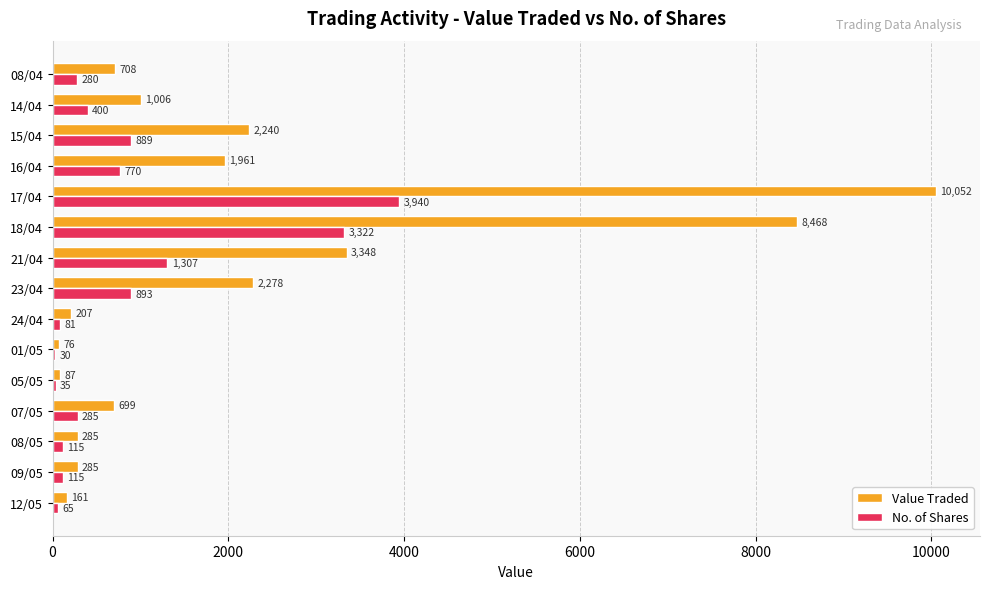

What is the sum of the No. of Shares values at 12/05 and 23/04?

958